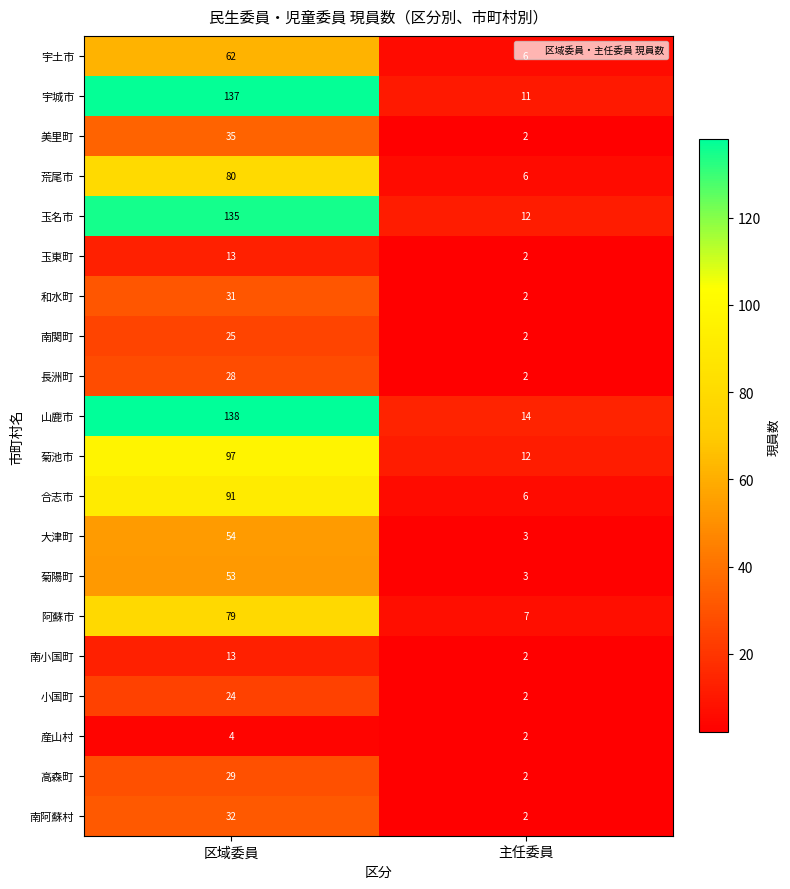

At which category is the sum across all series the highest?

区域委員